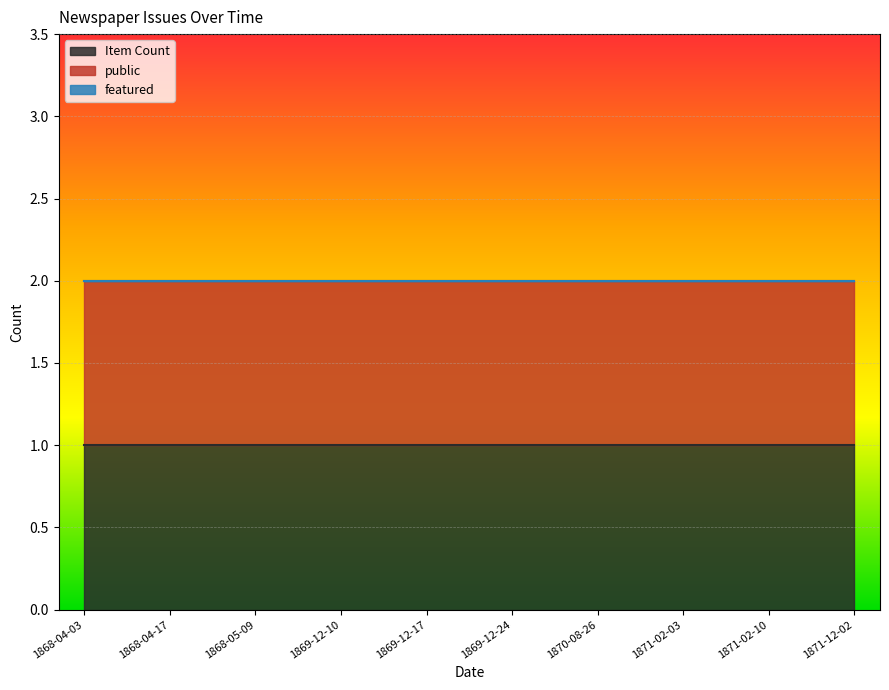

Where is Item Count nearest to the value 1?

1868-04-03